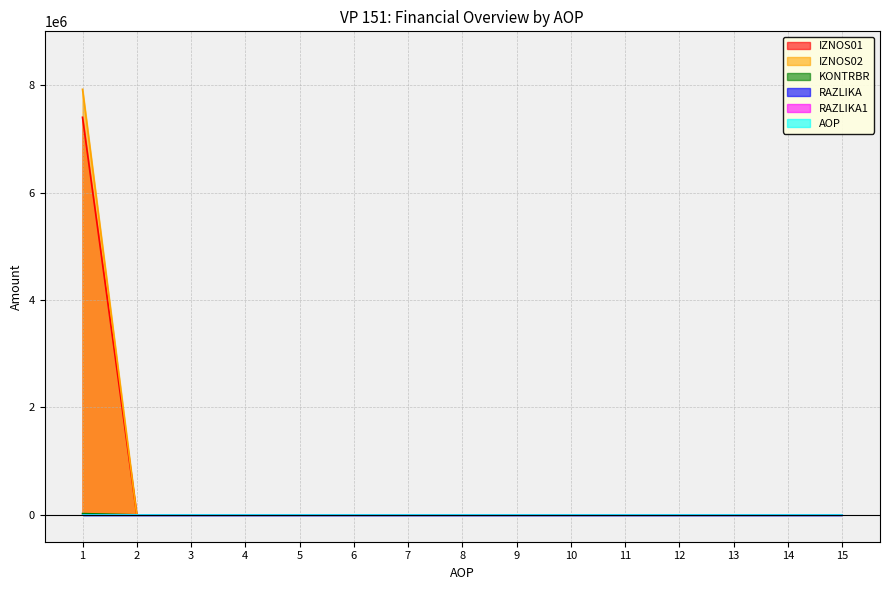

Which label corresponds to the largest value in the chart?

1